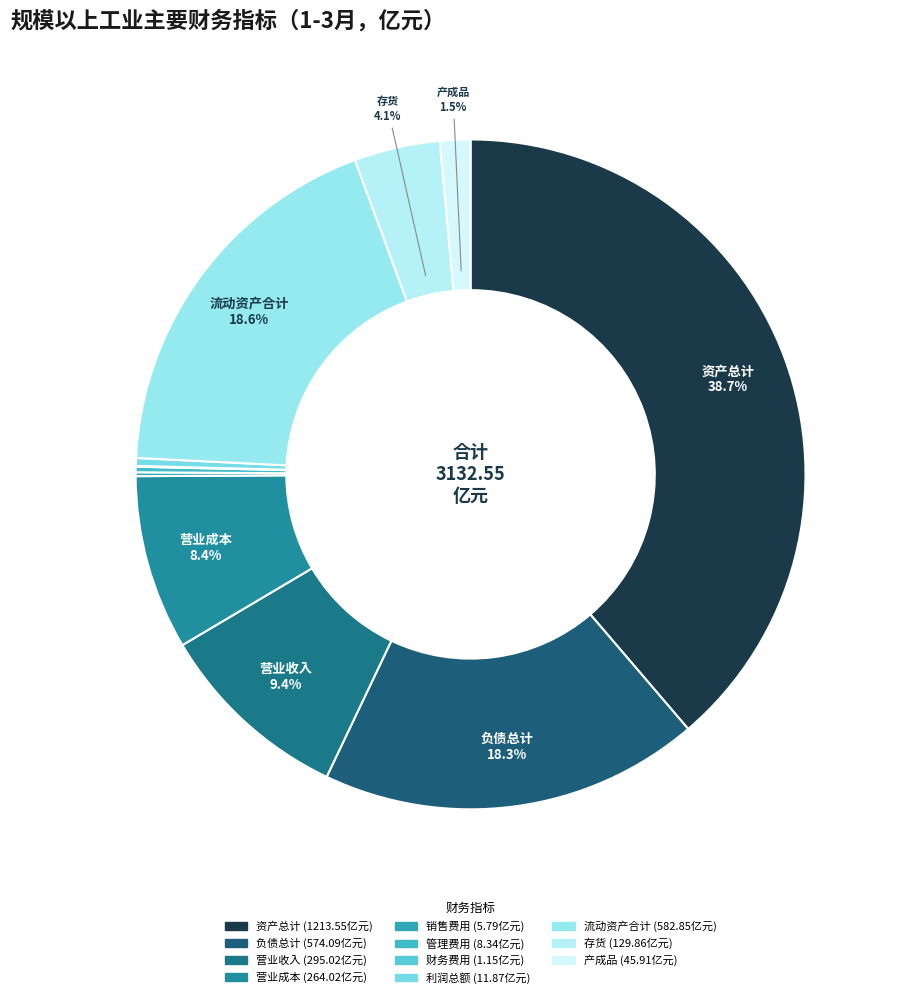

Combined, what portion of the pie is 流动资产合计 and 财务费用?

18.6%